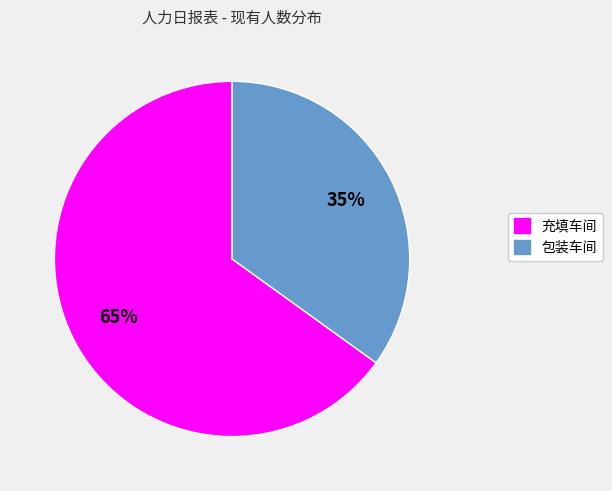

Do 充填车间 and 包装车间 together represent more than half of the pie?

Yes